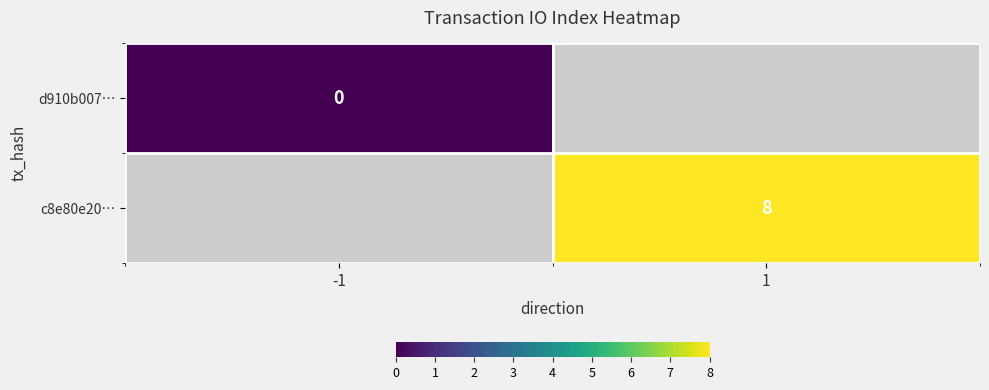

At how many categories does at least one series exceed 0?

1